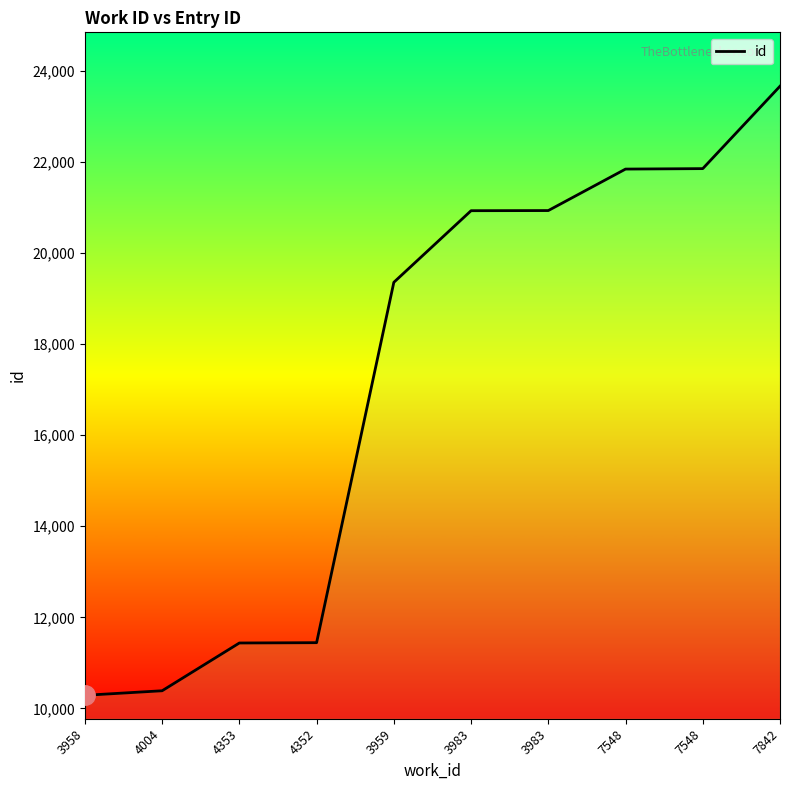

What is the label of the 9th point from the right?

4004